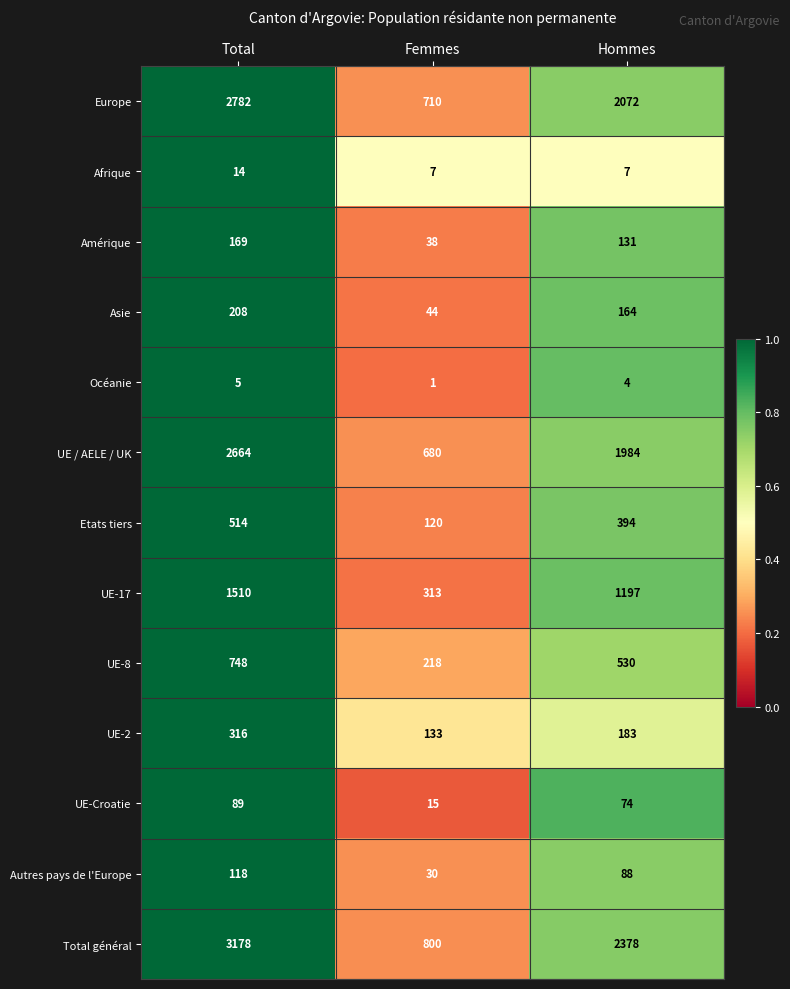

Rank the series by their maximum value, from lowest to highest.

Océanie, Afrique, UE-Croatie, Autres pays de l'Europe, Amérique, Asie, UE-2, Etats tiers, UE-8, UE-17, UE / AELE / UK, Europe, Total général